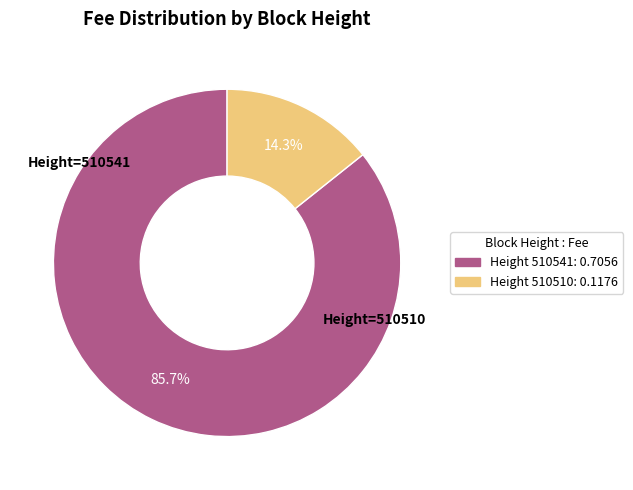

Count the number of slices in the pie.

2